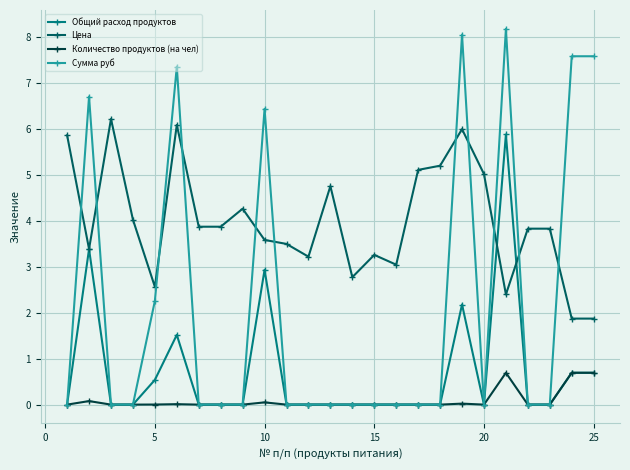

Which series has the largest total across all categories?

Цена